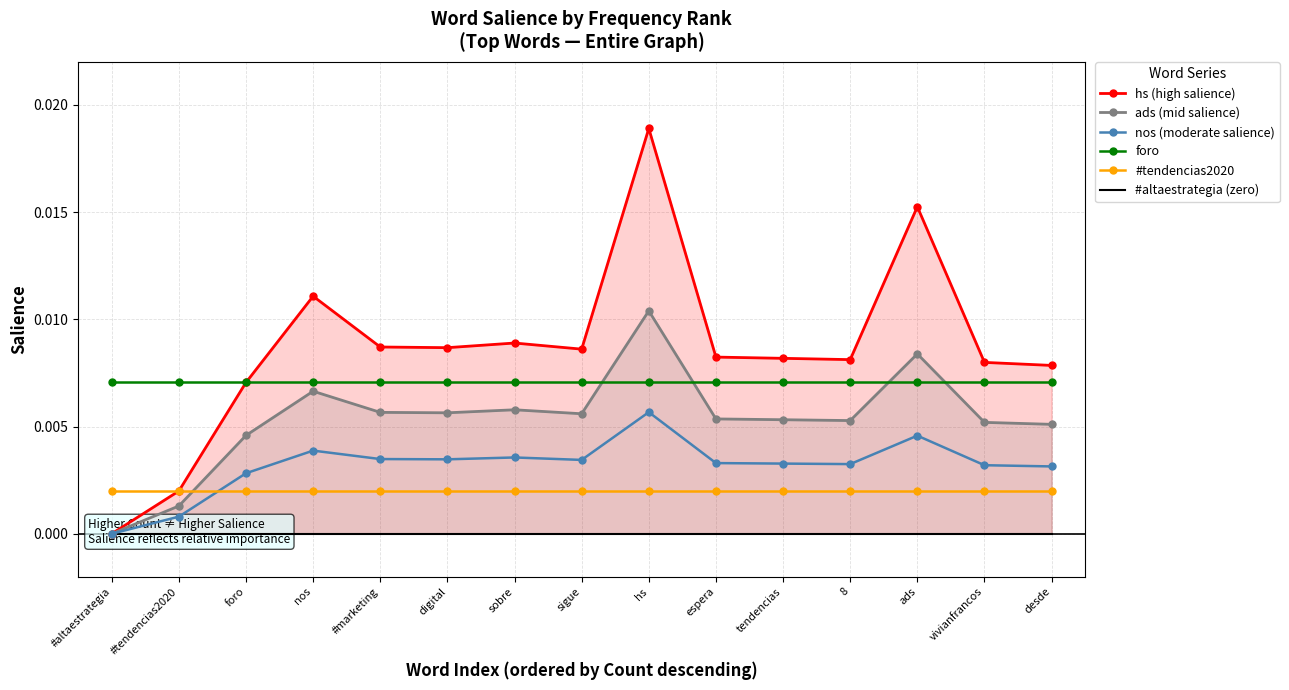

Rank the series by their maximum value, from lowest to highest.

#altaestrategia (zero), #tendencias2020, nos (moderate salience), foro, ads (mid salience), hs (high salience)